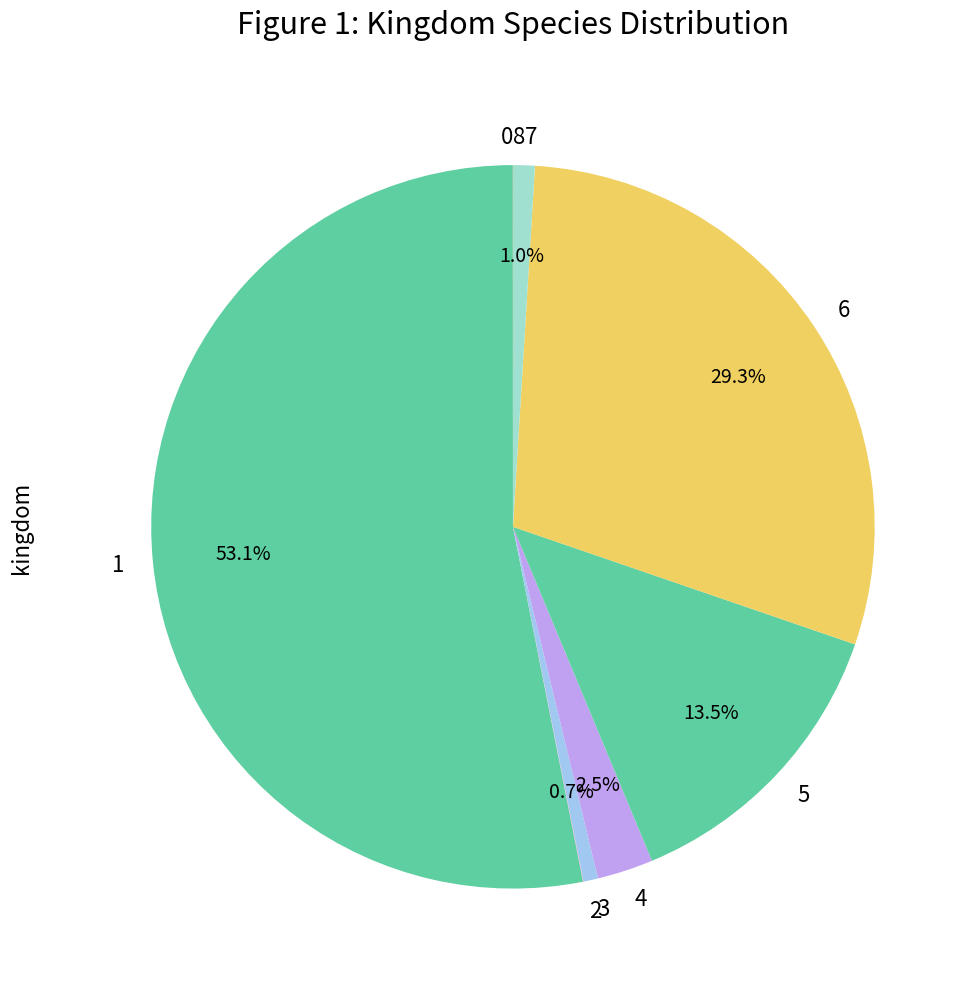

Which slice represents more than half of the pie?

1